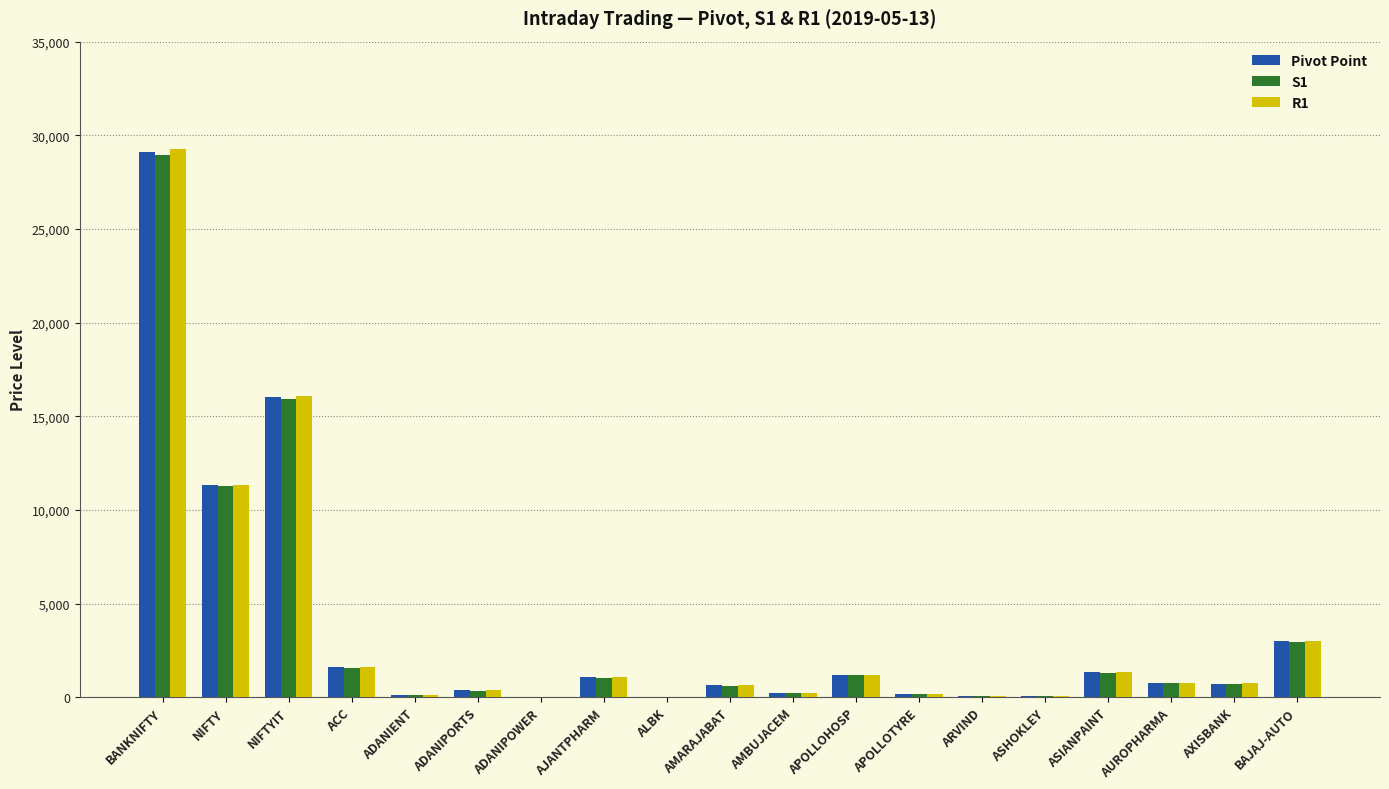

Between BANKNIFTY and AUROPHARMA, which series saw the biggest shift?

R1